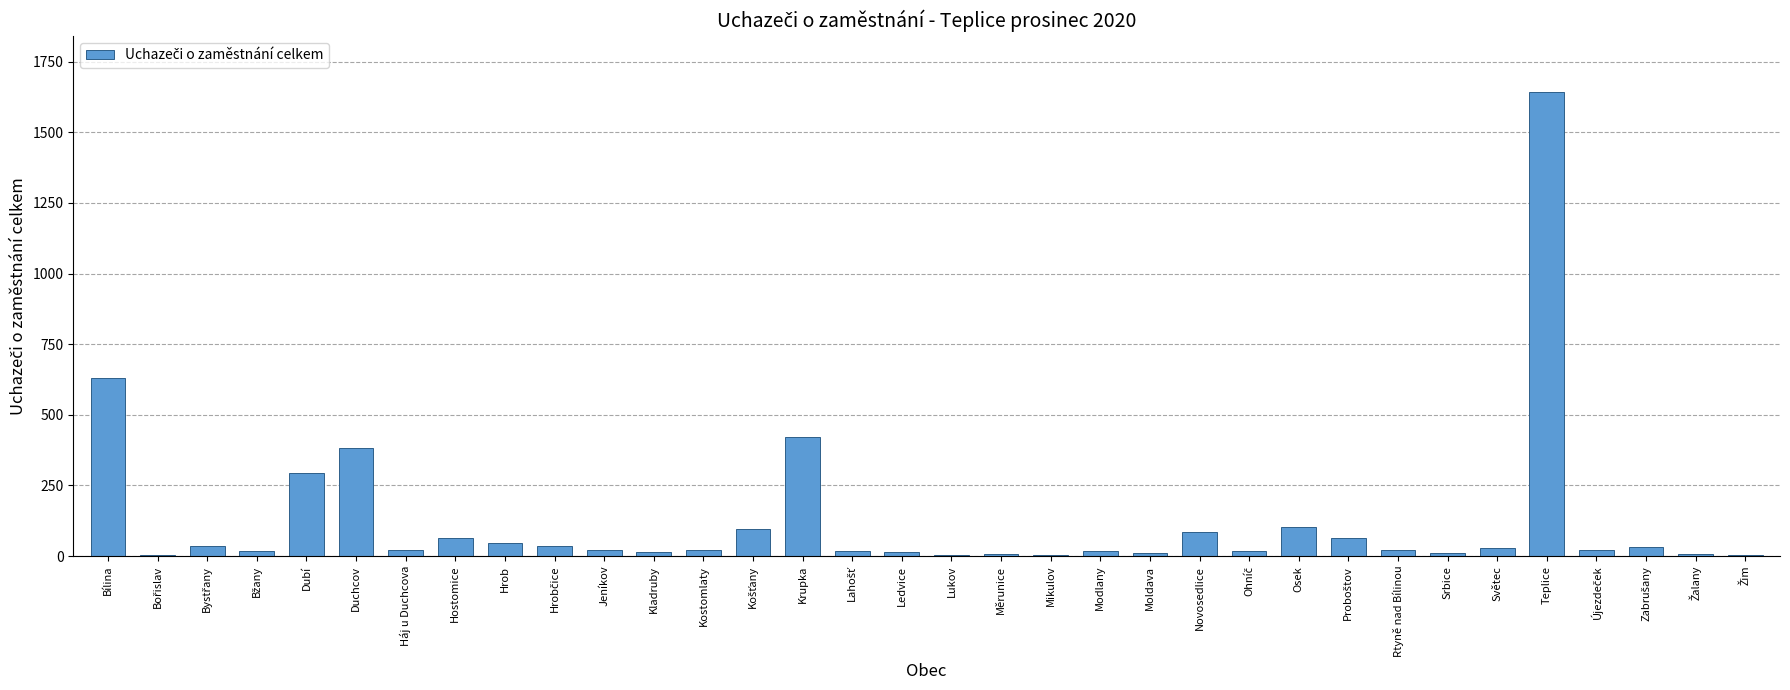

At which category does the chart reach its peak across all series?

Teplice